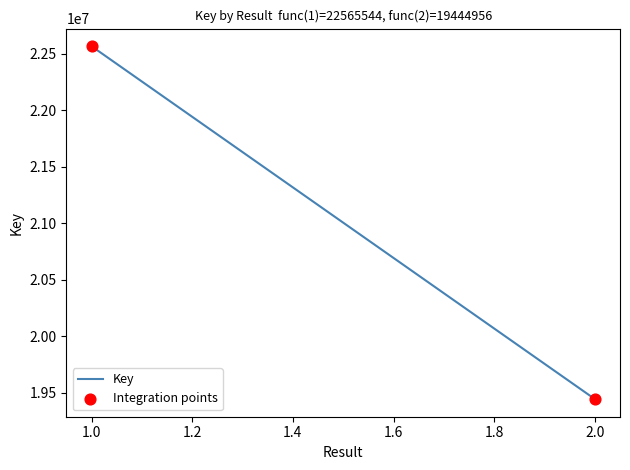

What is the range of Y values (max minus min)?

3120588